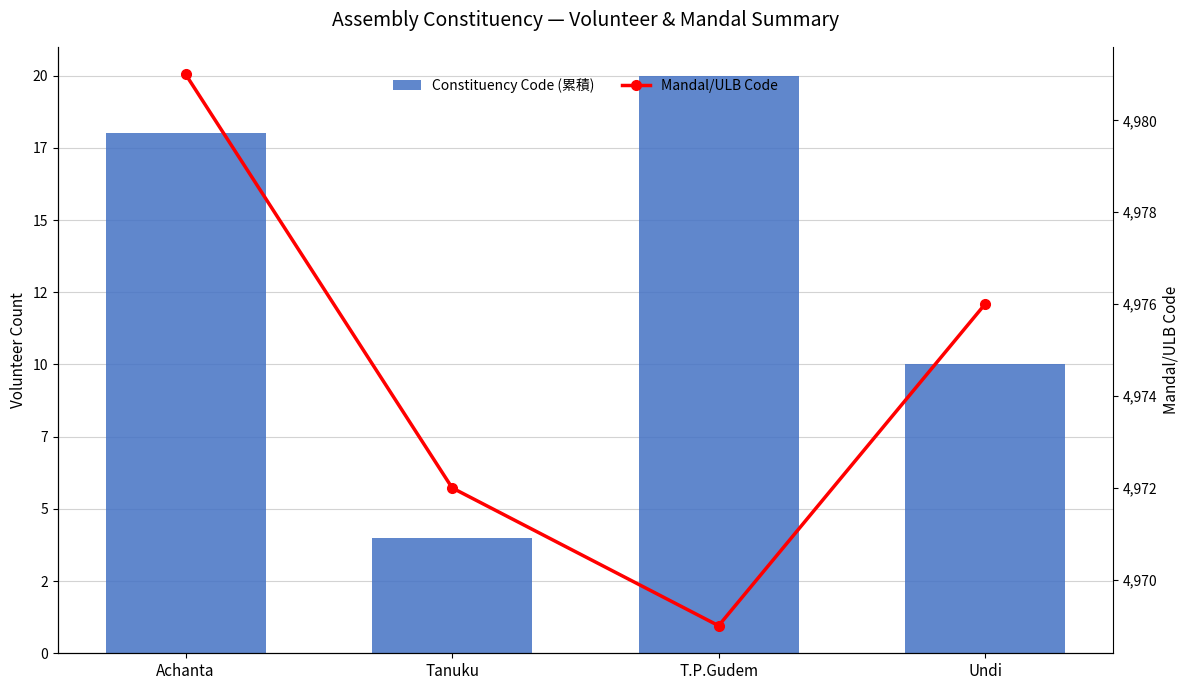

True or false: Mandal/ULB Code has a value of 4969 at T.P.Gudem.

True